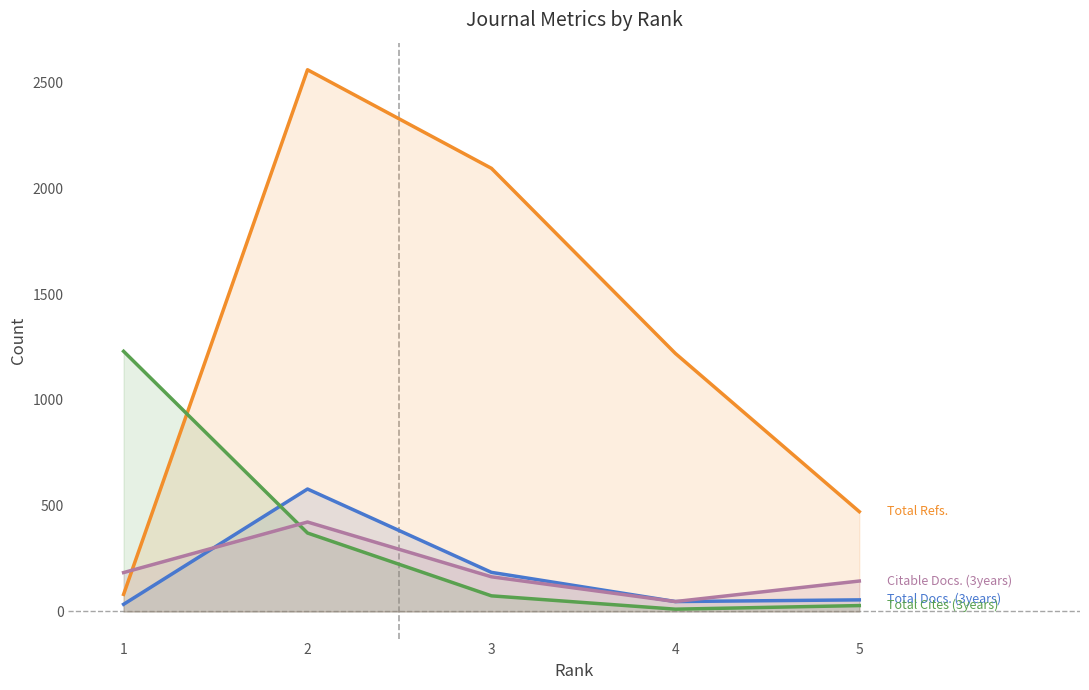

What is the value of the Citable Docs. (3years) point at the 2nd from the left?

423